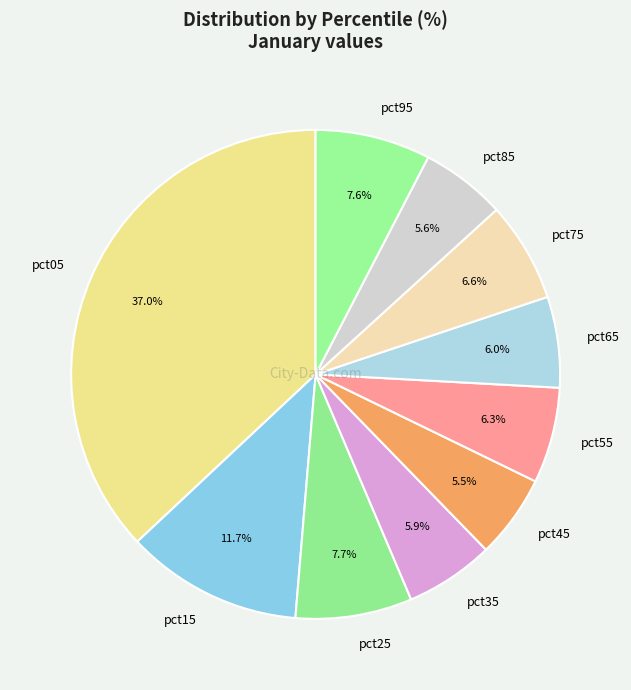

How many slices are in this pie chart?

10